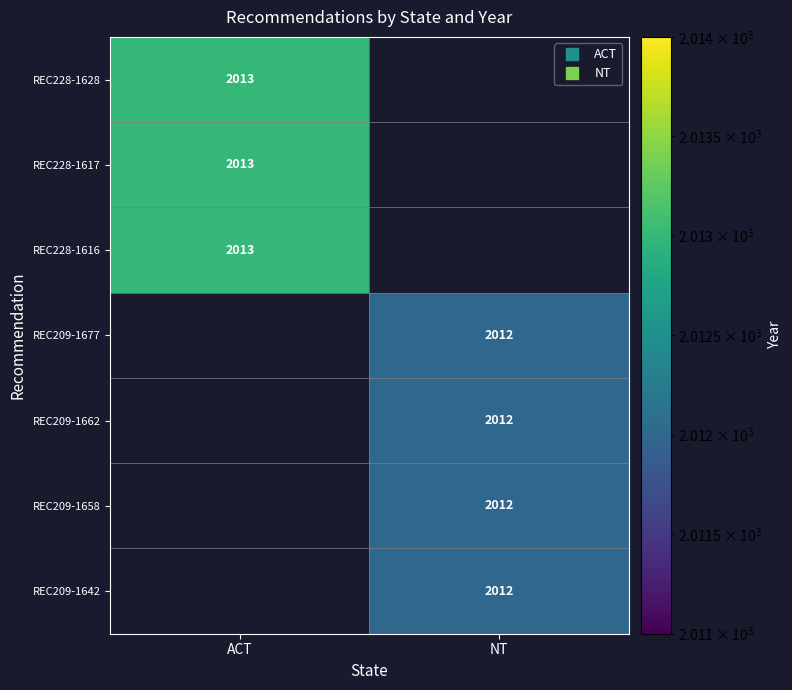

What is the maximum value shown in the chart?

2013